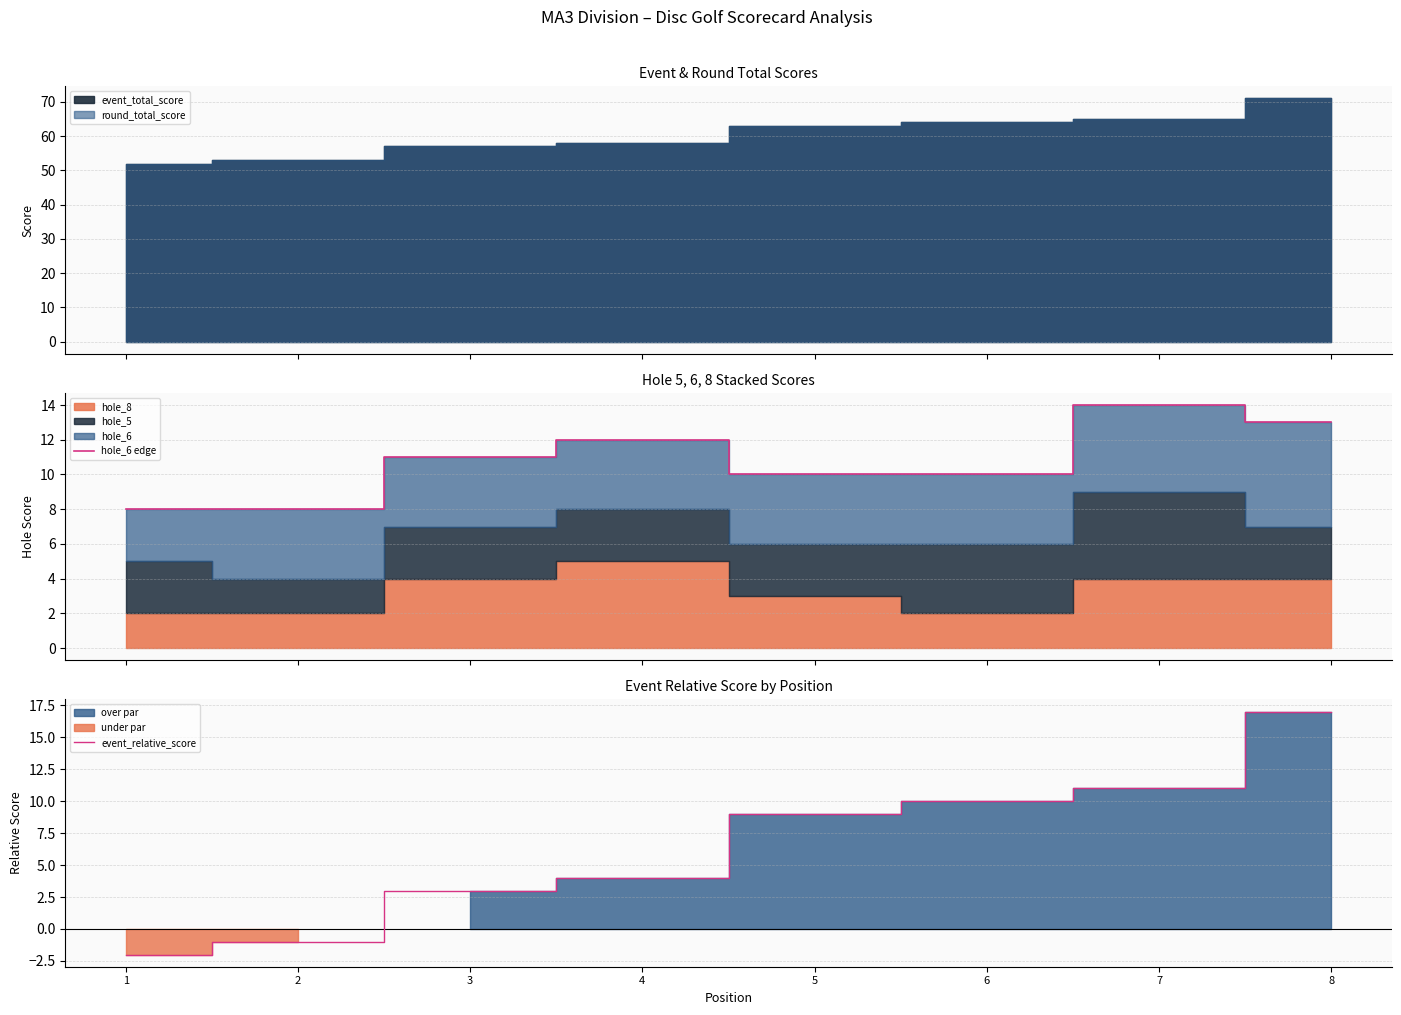

What is the highest value of the event_relative_score series?

17